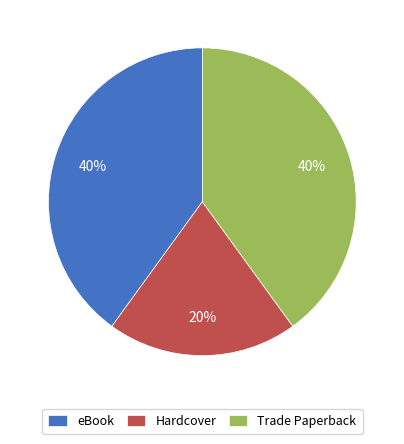

To the nearest percent, what is the average slice percentage?

33%